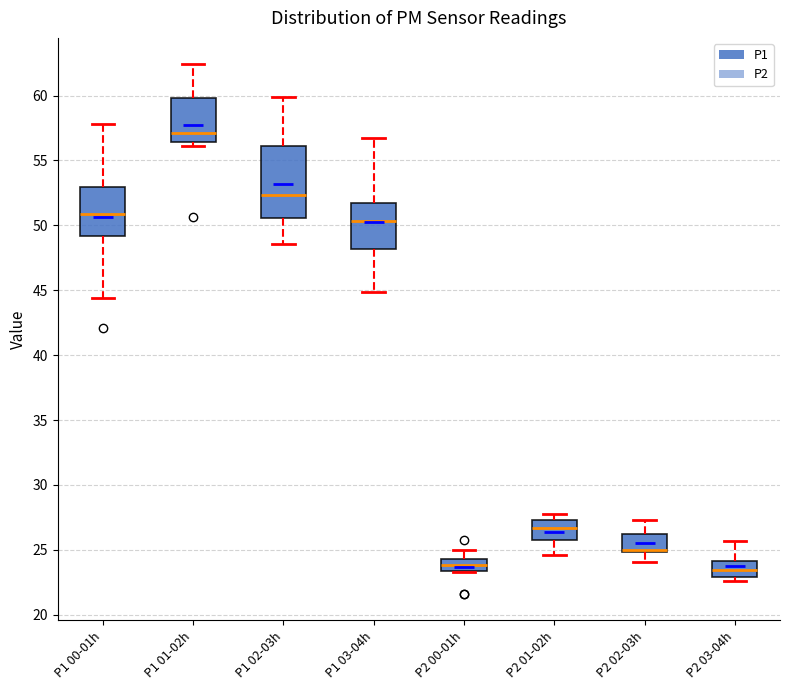

Reading left to right, read every box against the y-axis: the position of its median line, the range the box covers, and the ends of its whiskers. The values are not printed on the chart, so give them approximately, as read against the axis.

P1 00-01h: median 51.0, box 49.0 to 53.0, whiskers 44.5 to 58.0
P1 01-02h: median 57.0, box 56.5 to 60.0, whiskers 56.0 to 62.5
P1 02-03h: median 52.5, box 50.5 to 56.0, whiskers 48.5 to 60.0
P1 03-04h: median 50.5, box 48.0 to 51.5, whiskers 45.0 to 56.5
P2 00-01h: median 24.0, box 23.5 to 24.5, whiskers 23.5 to 25.0
P2 01-02h: median 26.5, box 25.5 to 27.5, whiskers 24.5 to 28.0
P2 02-03h: median 25.0 (just above the box's lower edge), box 25.0 to 26.0, whiskers 24.0 to 27.5
P2 03-04h: median 23.5, box 23.0 to 24.0, whiskers 22.5 to 25.5